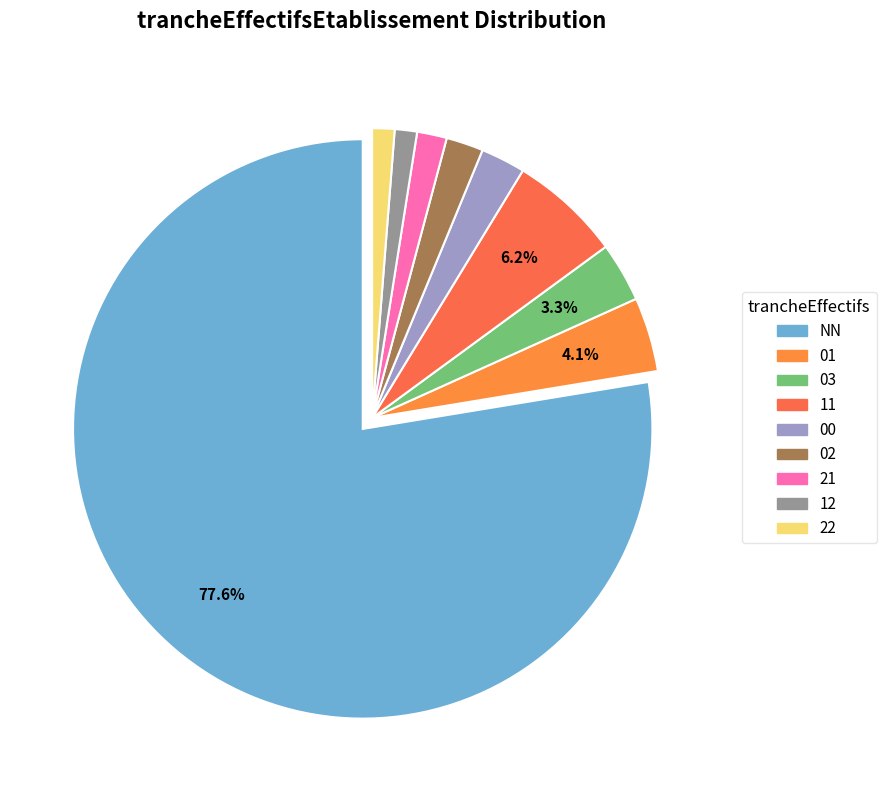

To the nearest percent, what portion does 21 represent?

2%